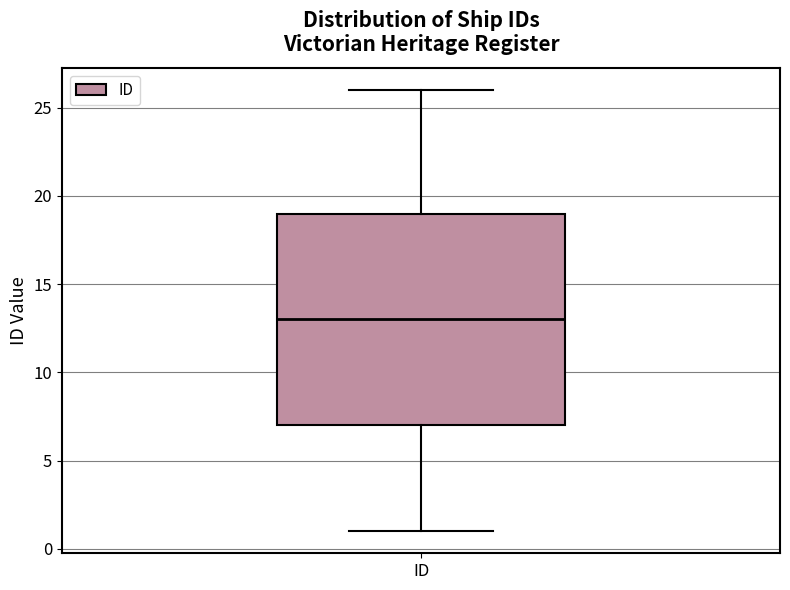

Read this box plot against the y-axis: the position of the median line, the range covered by the box, and the ends of both whiskers. The values are not printed on the chart, so give them approximately, as read against the axis.

median 13, box 7 to 19, whiskers 1 to 26